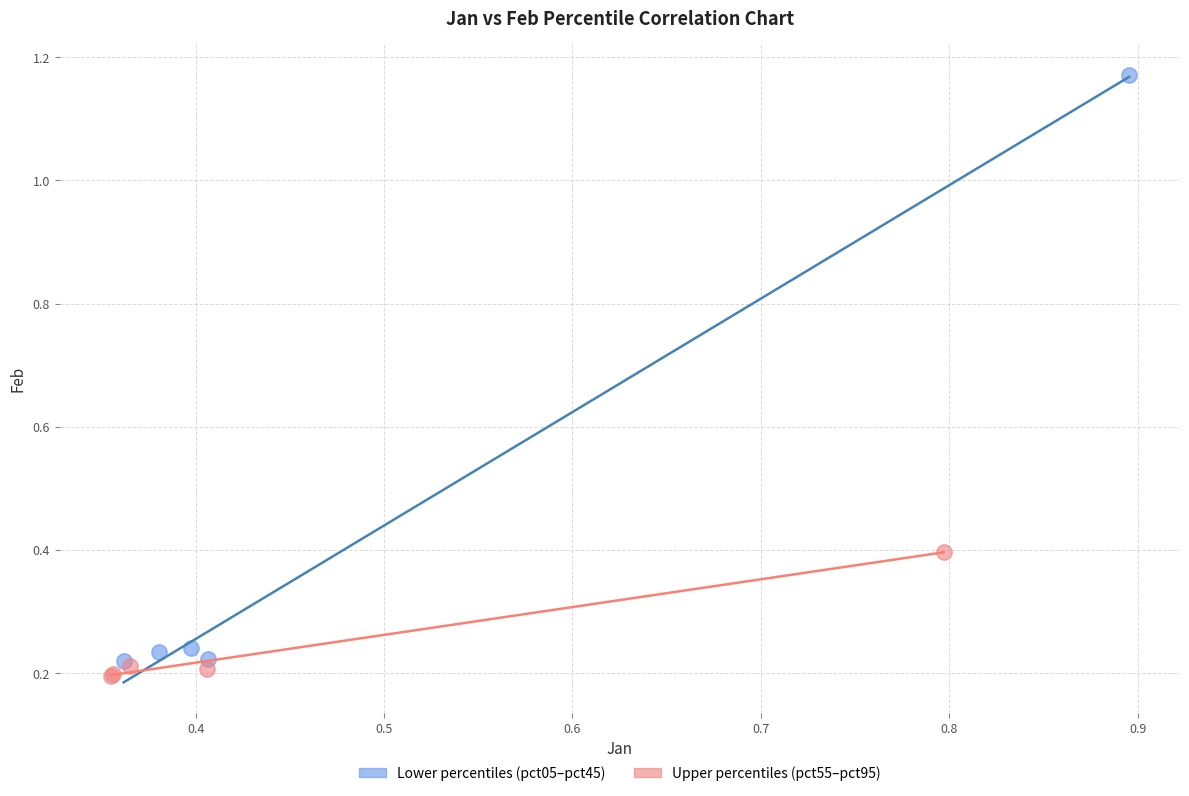

Which series has the largest Y range (max minus min)?

Lower percentiles (pct05–pct45)